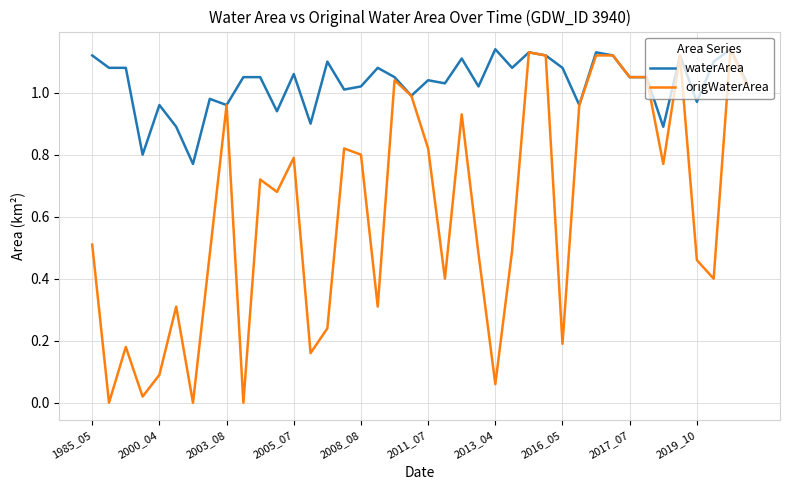

Which series has the largest range (max minus min)?

origWaterArea